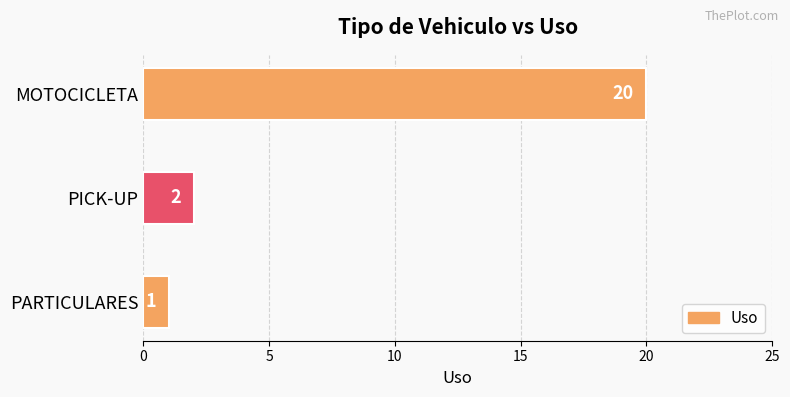

At which label is the value closest to 10?

PICK-UP